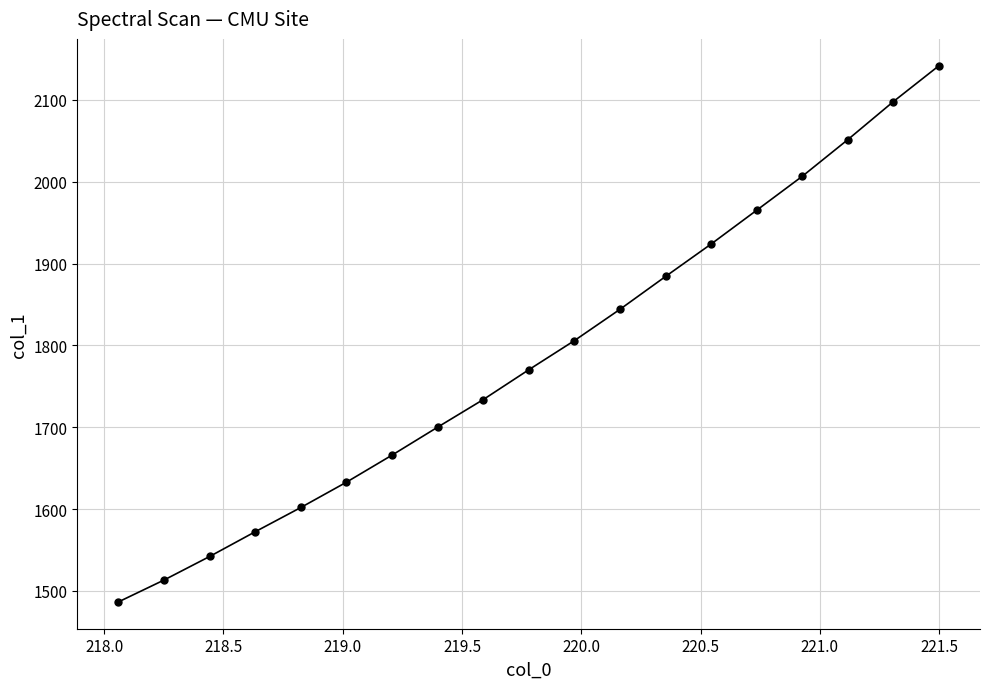

What is the value of the 6th point from the left?

1632.9